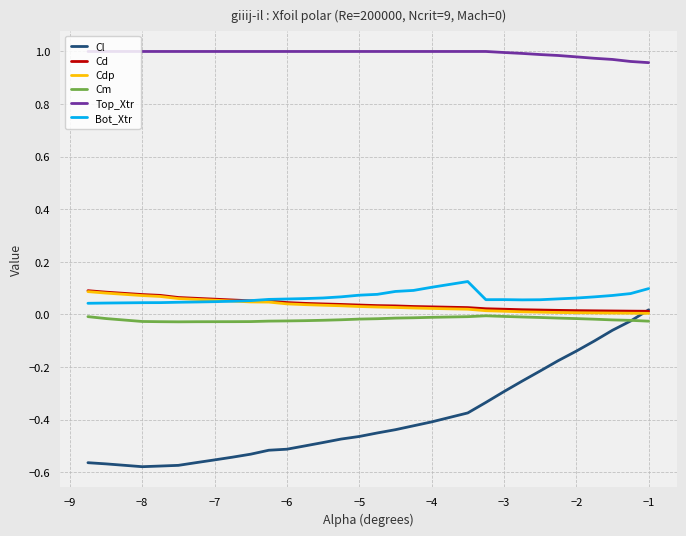

True or false: Cm and Top_Xtr intersect in this chart.

False